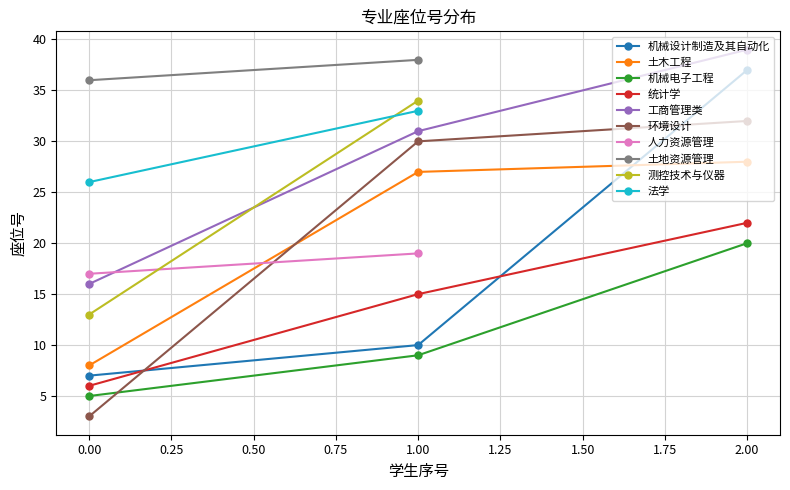

Is it true that 工商管理类 equals 16 at 0.00?

True